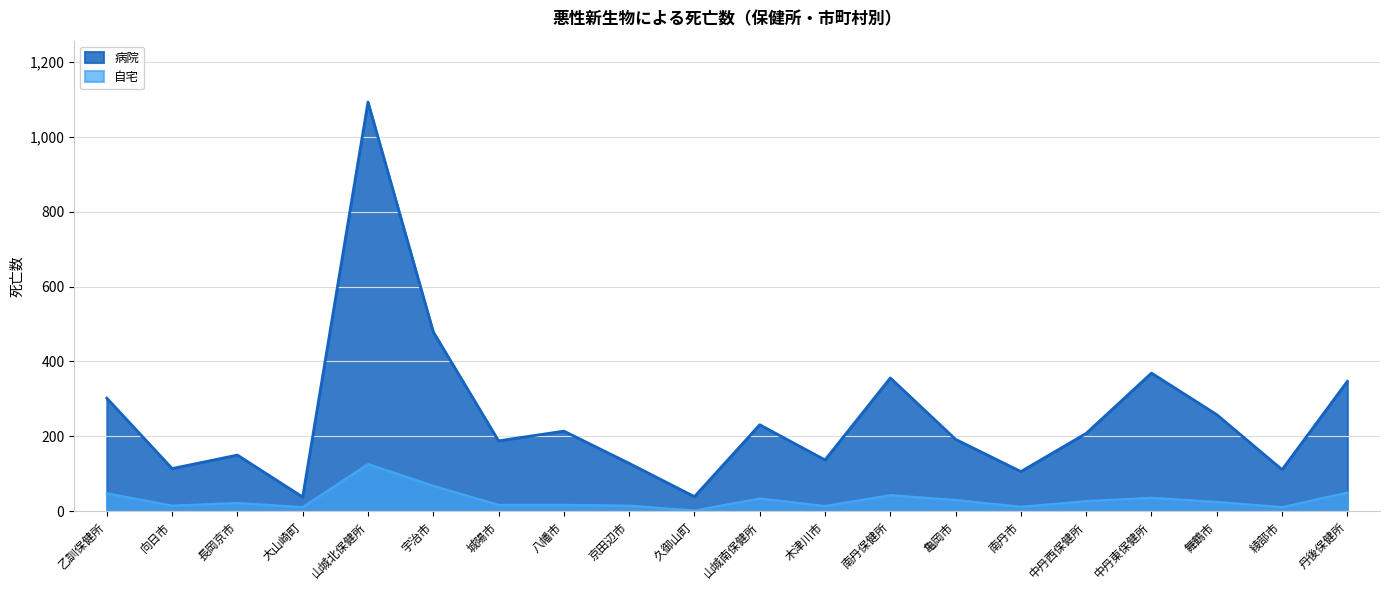

What is the label of the 16th point from the right?

山城北保健所